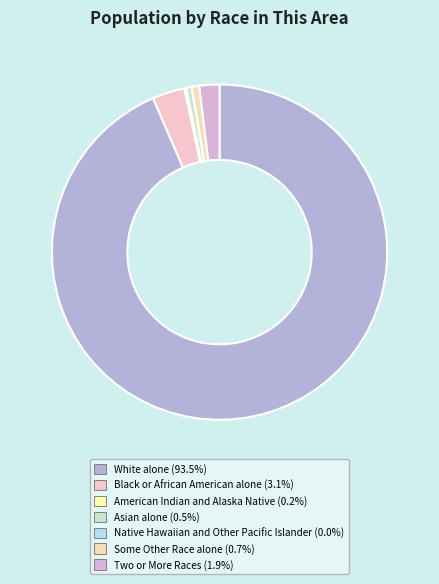

How much of the chart is everything except Native Hawaiian and Other Pacific Islander?

100.0%